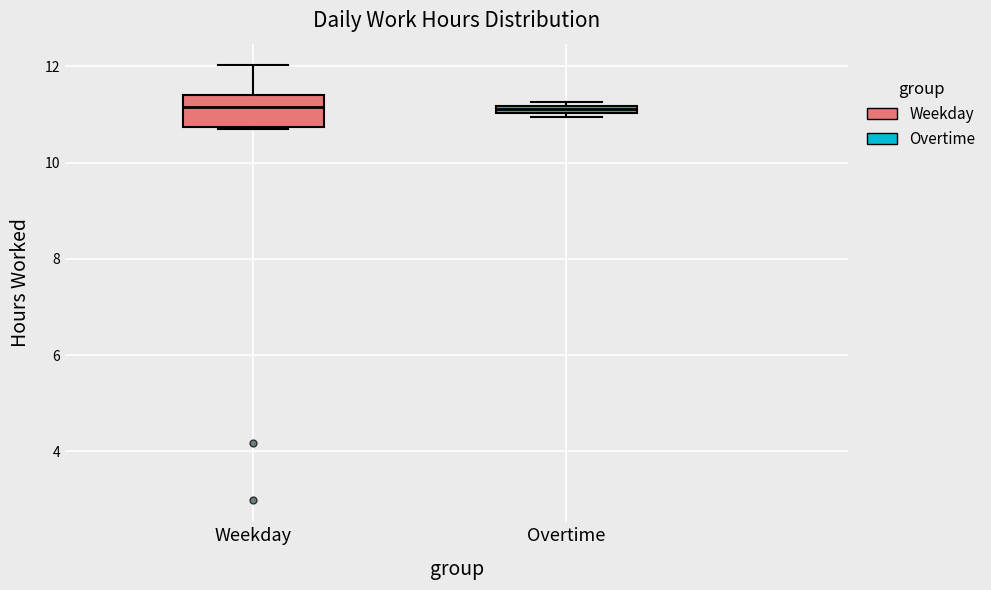

Where does the median line of the box for Weekday sit on the y-axis? The values are not printed on the chart, so give them approximately, as read against the axis.

11.2